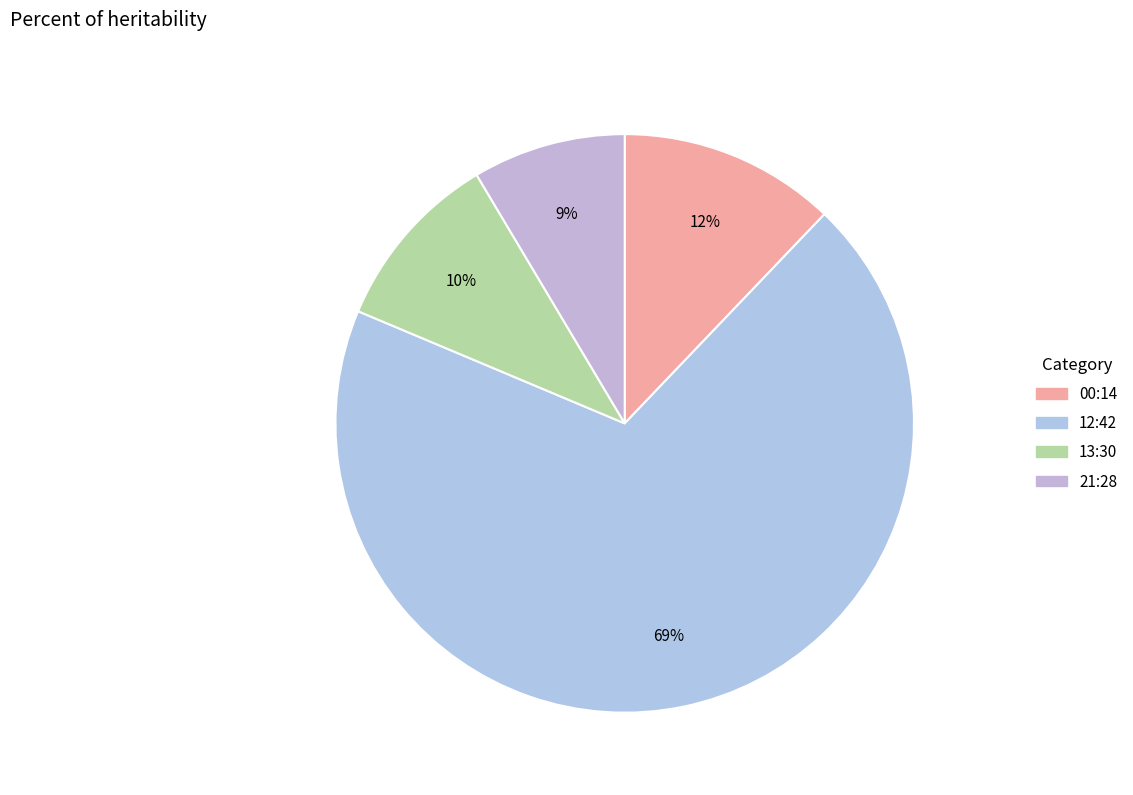

What is the largest slice in the pie chart?

2022-08-05T12:42:30.710Z